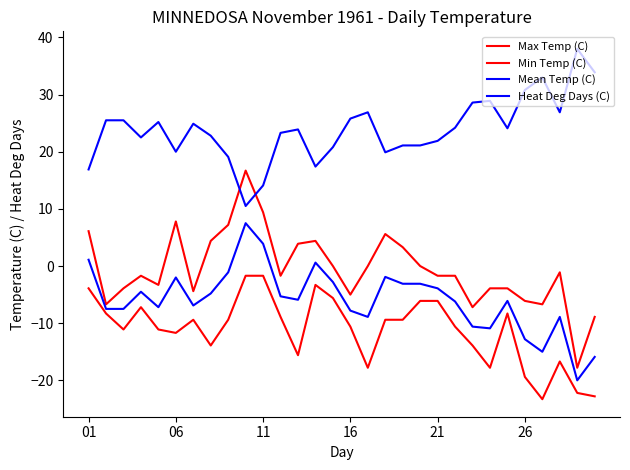

True or false: Min Temp (C) and Max Temp (C) cross at least once.

False